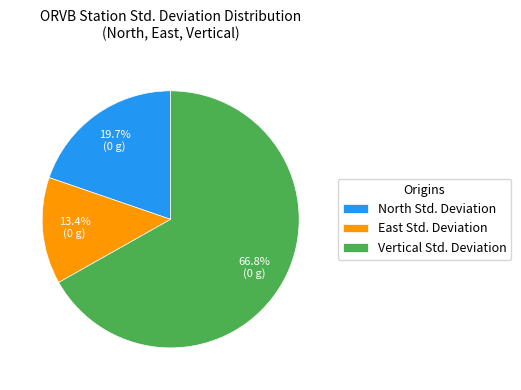

Count the number of slices in the pie.

3